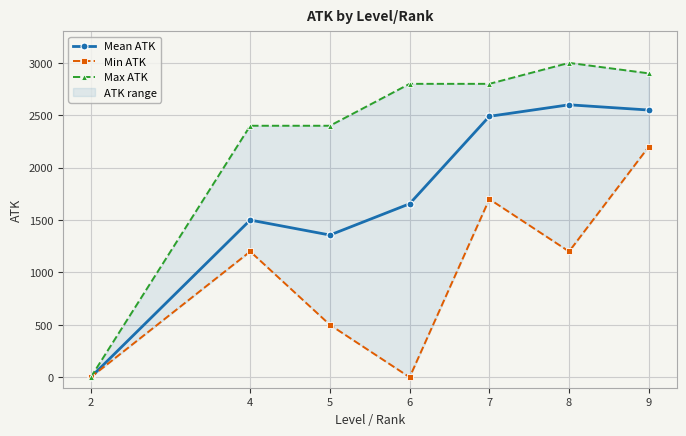

At which label is Mean ATK closest to 1300?

5